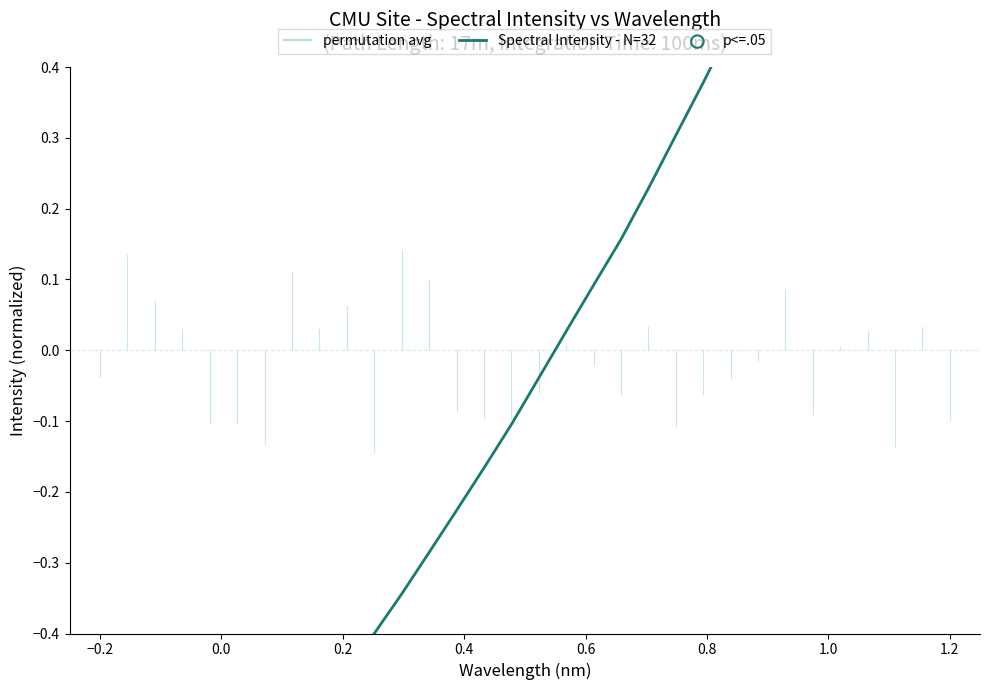

Between 218.0596 and 223.408, which is larger?

223.408